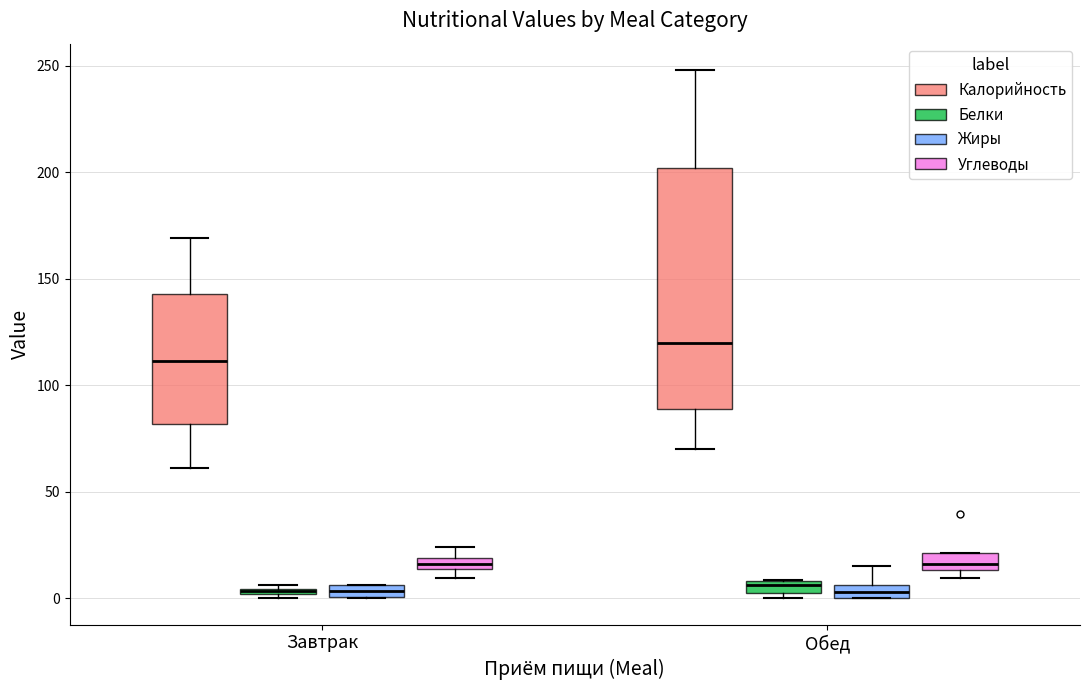

Where is the lower edge of the box for Завтрак (Углеводы) on the y-axis? The values are not printed on the chart, so give them approximately, as read against the axis.

15